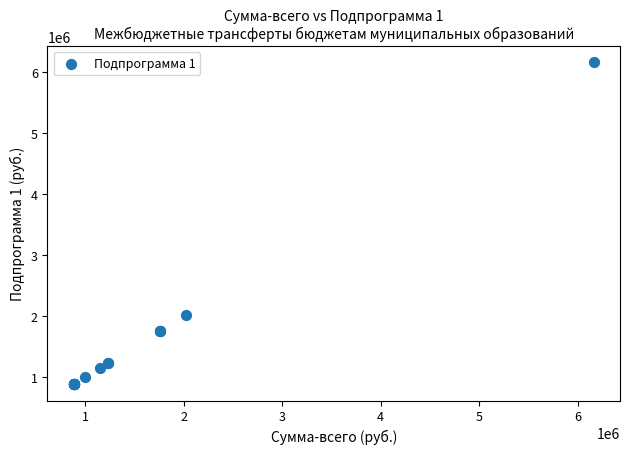

What Y value in the scatter plot is closest to 3524000?

2026300